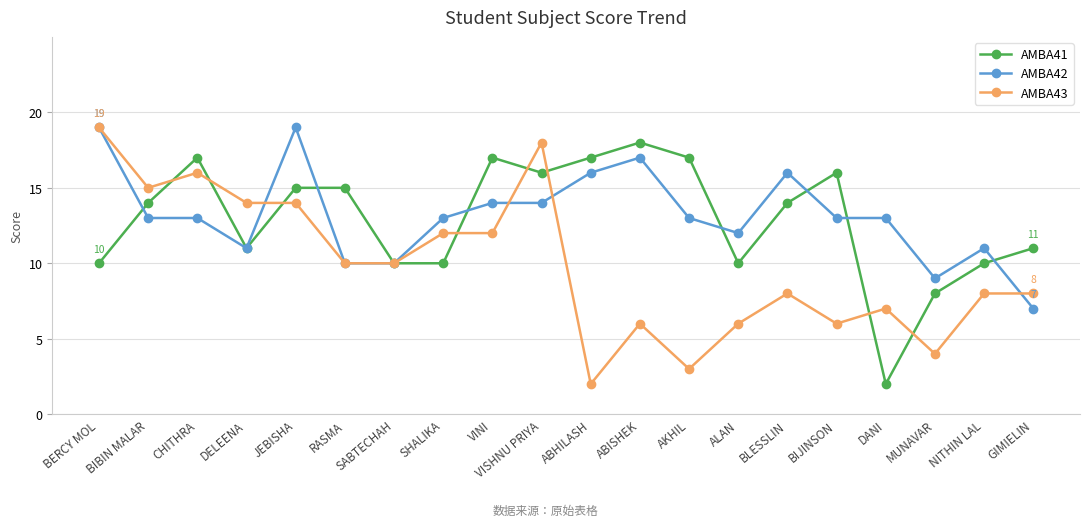

After their last crossing, which series has the higher values: AMBA41 or AMBA43?

AMBA41